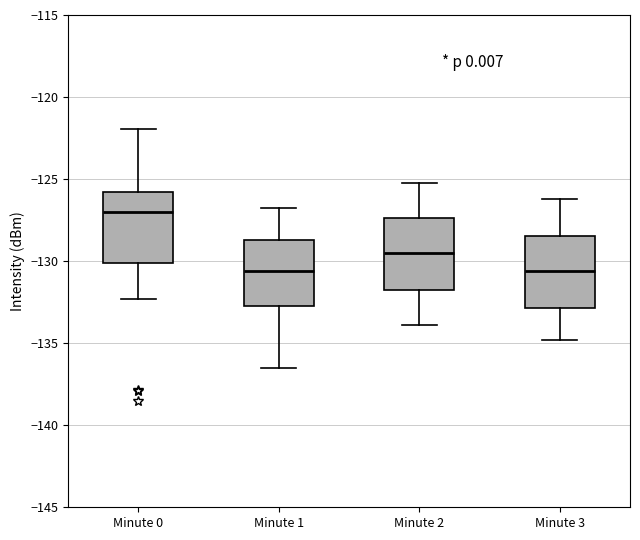

Reading left to right, transcribe this box plot: for each box, give where its median line is, the range the box spans, and where its two whiskers end, as read against the y-axis. The values are not printed on the chart, so give them approximately, as read against the axis.

Minute 0: median -127.0, box -130.0 to -126.0, whiskers -132.5 to -122.0
Minute 1: median -130.5, box -133.0 to -128.5, whiskers -136.5 to -127.0
Minute 2: median -129.5, box -132.0 to -127.5, whiskers -134.0 to -125.0
Minute 3: median -130.5, box -133.0 to -128.5, whiskers -135.0 to -126.0